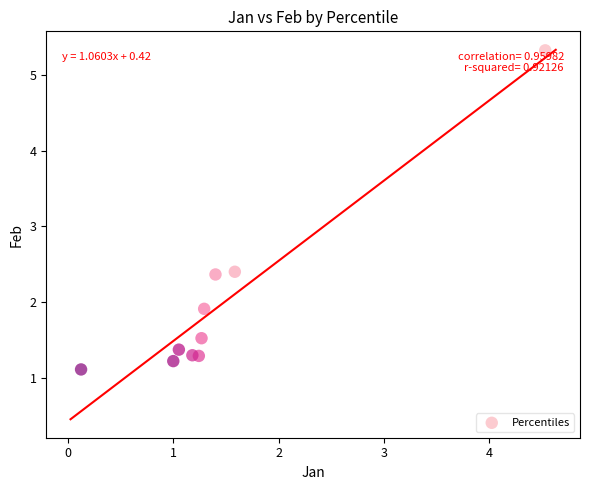

What is the average Y value?

2.0